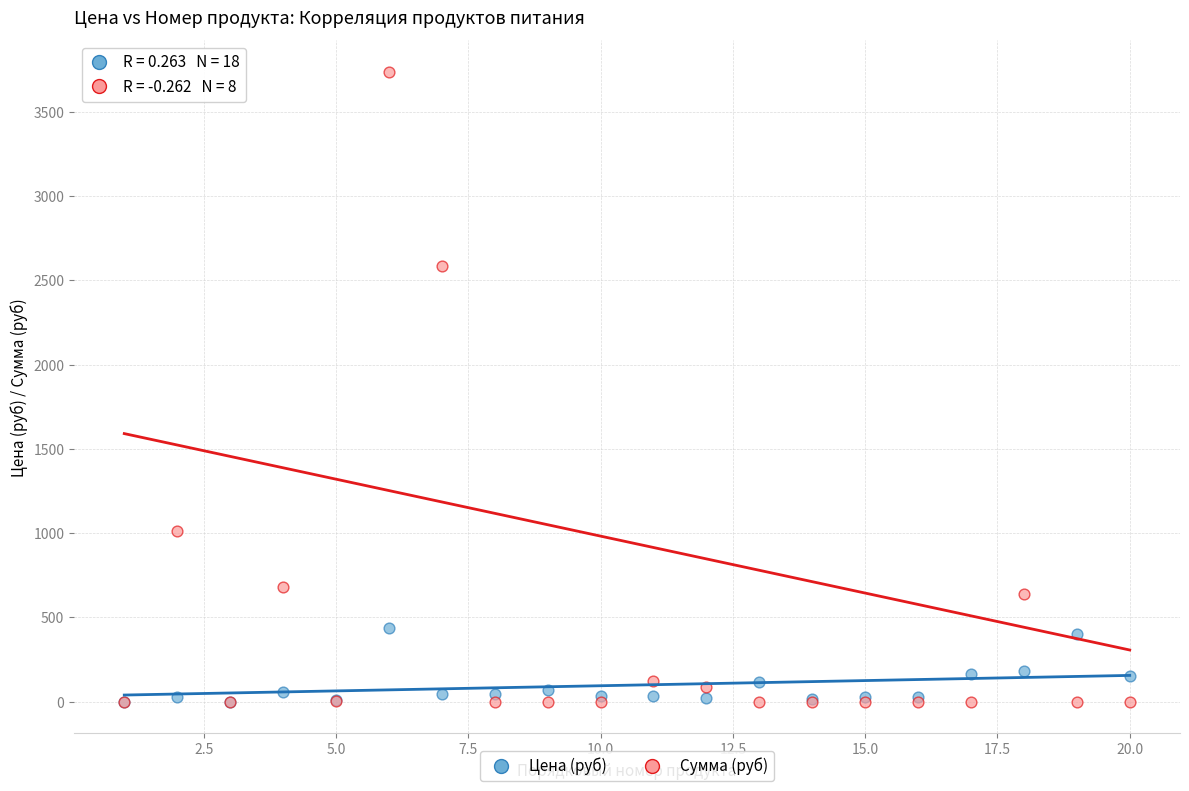

In the Сумма (руб) series, what Y value is closest to 1869?

2586.2